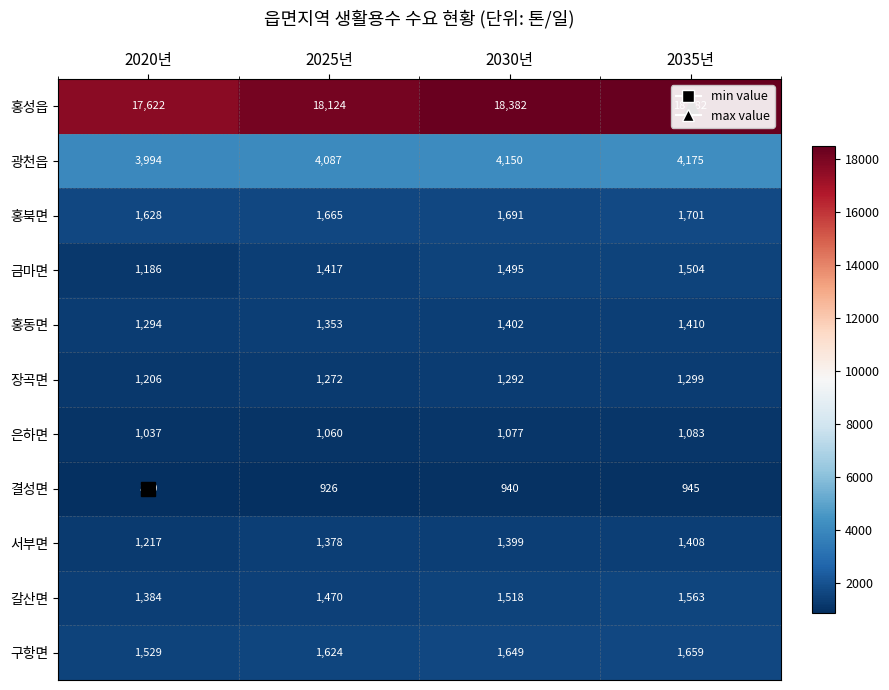

Which series has the widest spread of values?

홍성읍